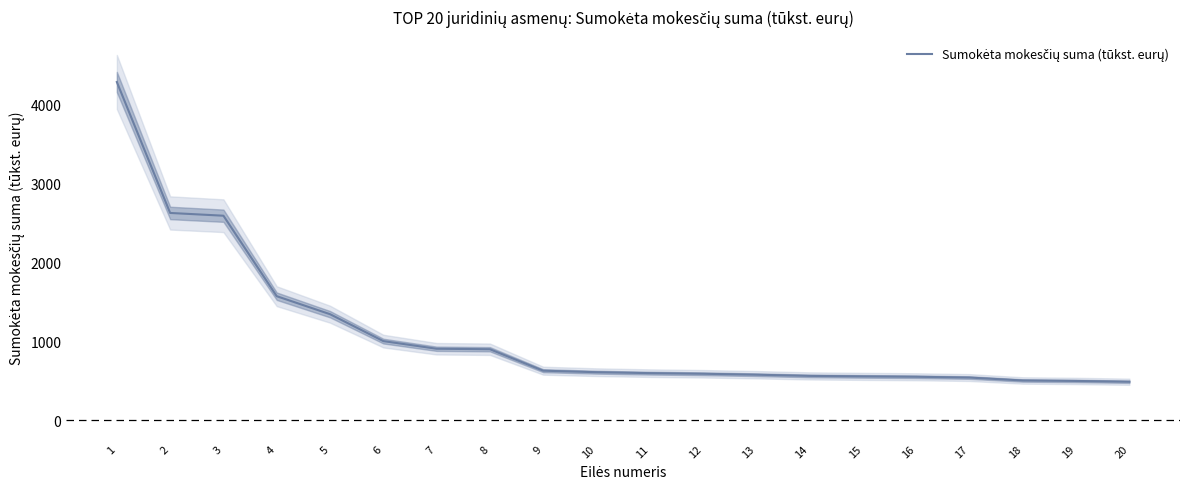

How many data points are less than 612?

10